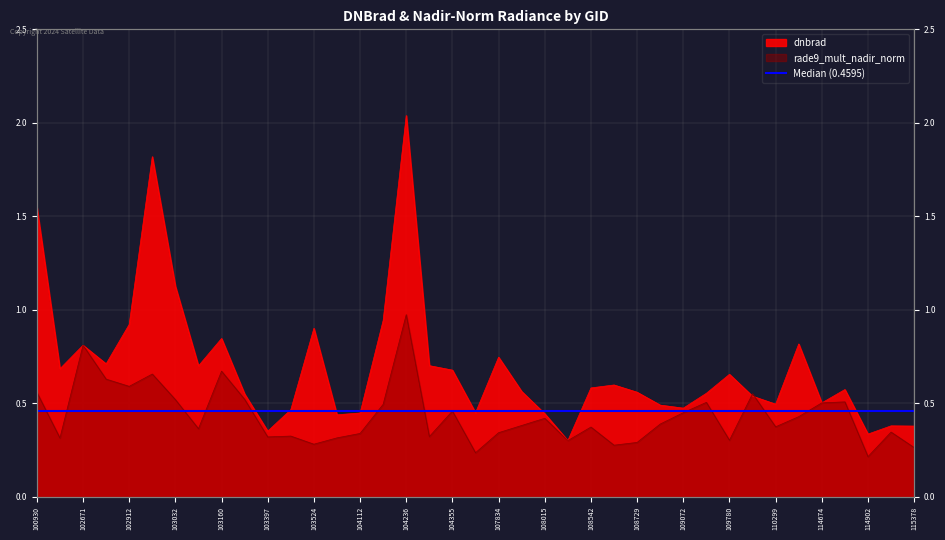

What is the spread (max minus min) of values at 104112?

0.1